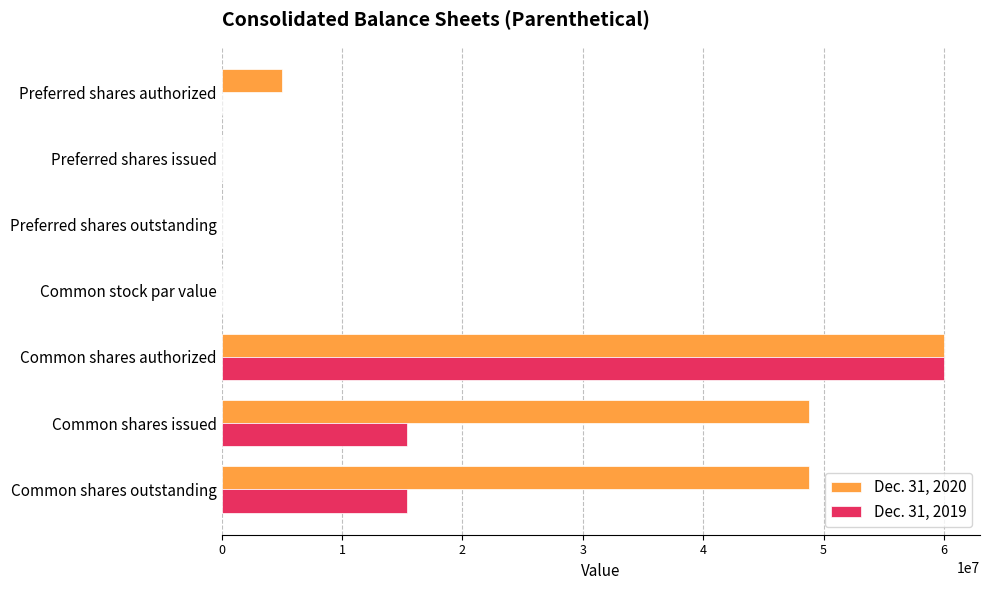

At which category is the sum across all series the highest?

Common shares authorized